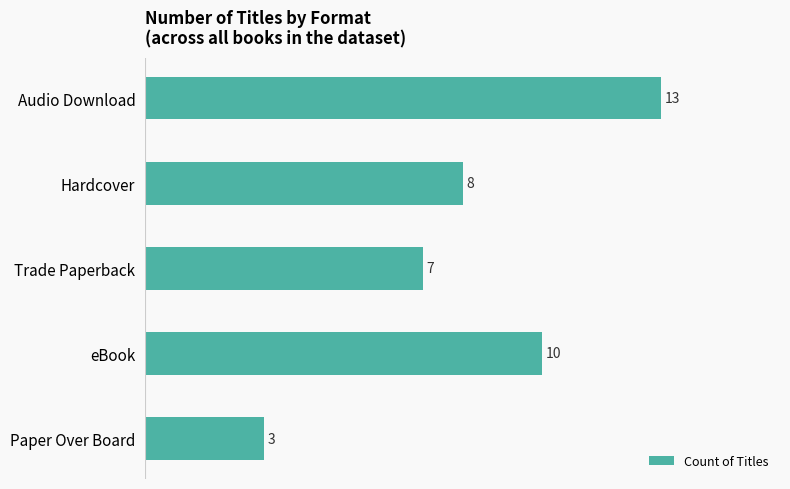

How many values are between 7 and 10?

3